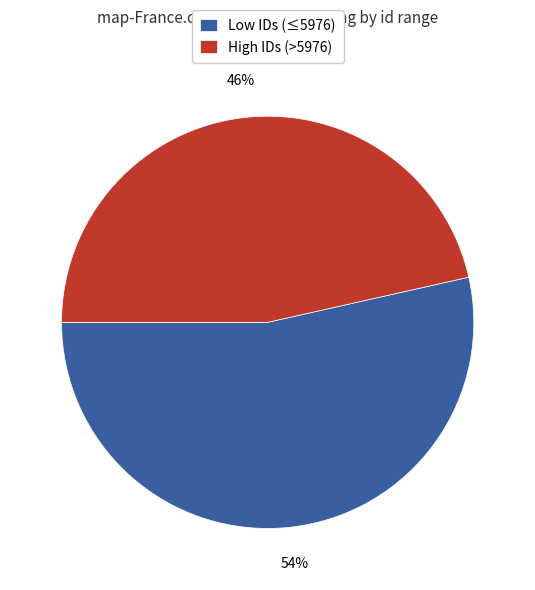

To the nearest percent, what portion does High IDs (>5976) represent?

46%